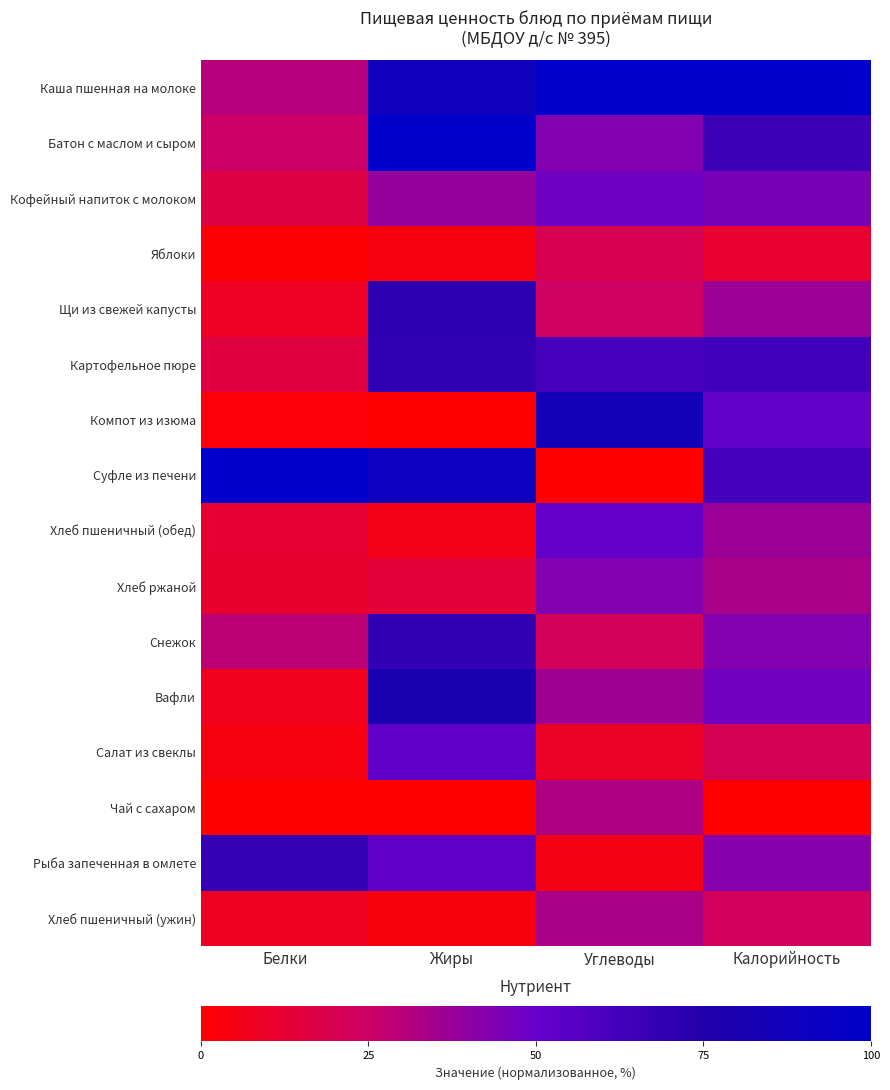

Between Жиры and Калорийность, which series saw the biggest shift?

Компот из изюма